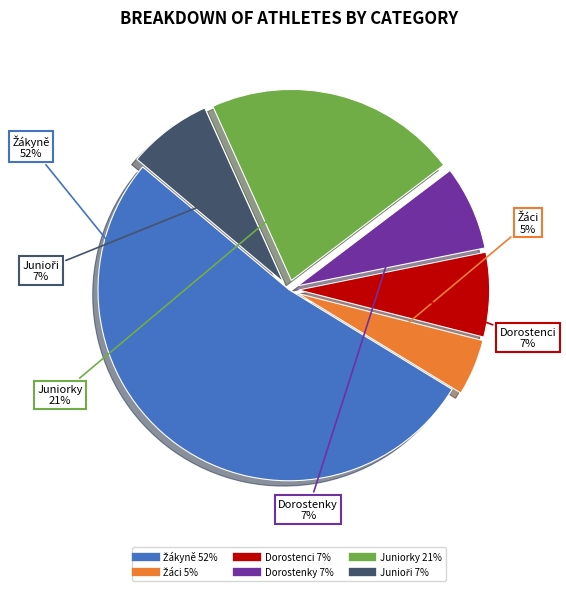

Do Dorostenci and Dorostenky together represent more than half of the pie?

No